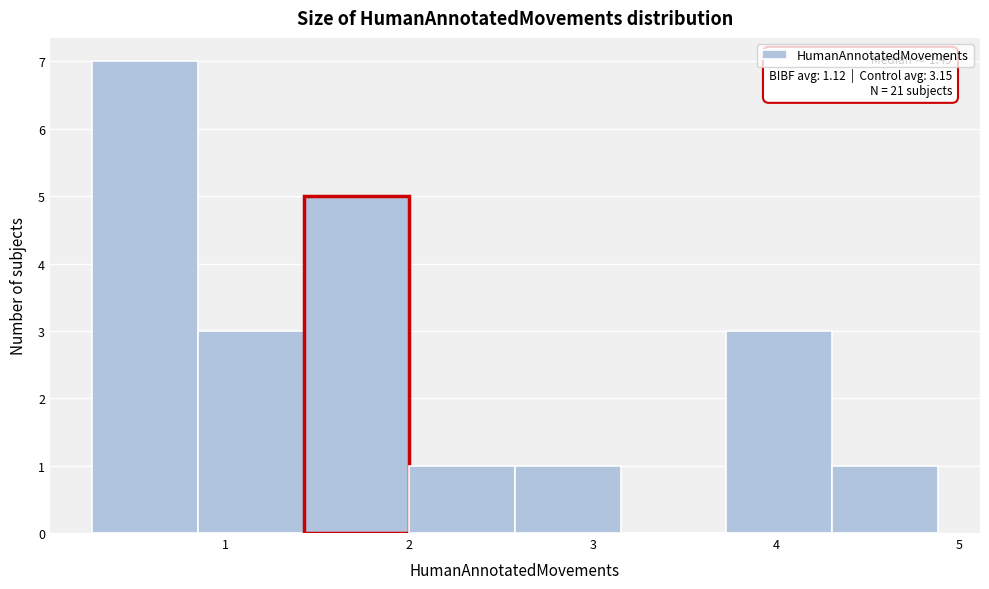

Which range on the x-axis has the tallest bar?

0.3 to 0.8